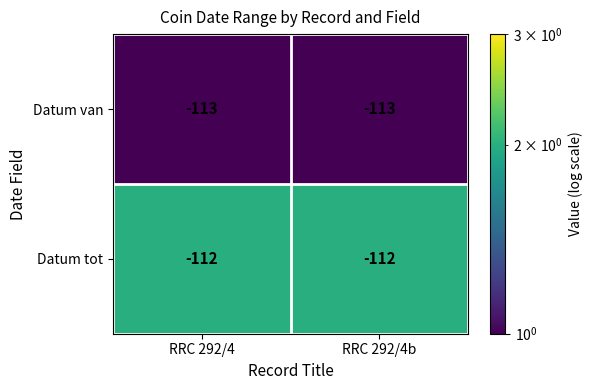

Reading right to left, what are all the values shown in this chart?

Datum van: -113	-113
Datum tot: -112	-112